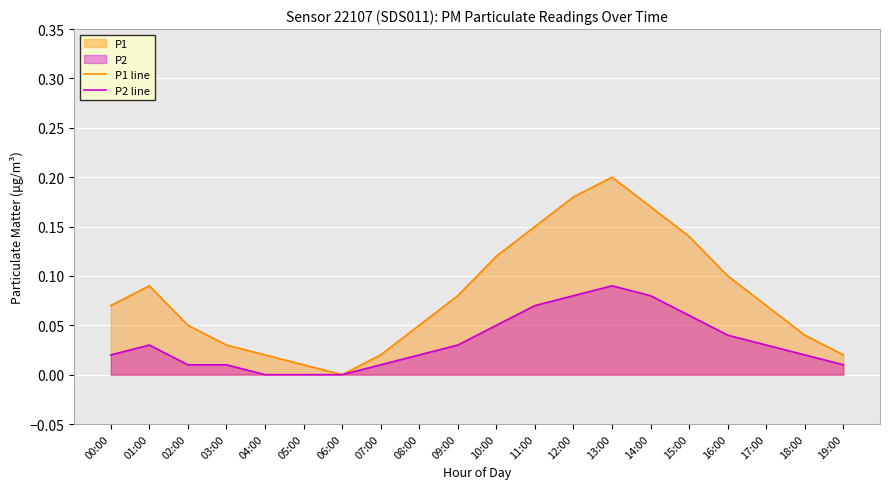

The P2 line series shows 0.0 at 17:00. True or false?

True